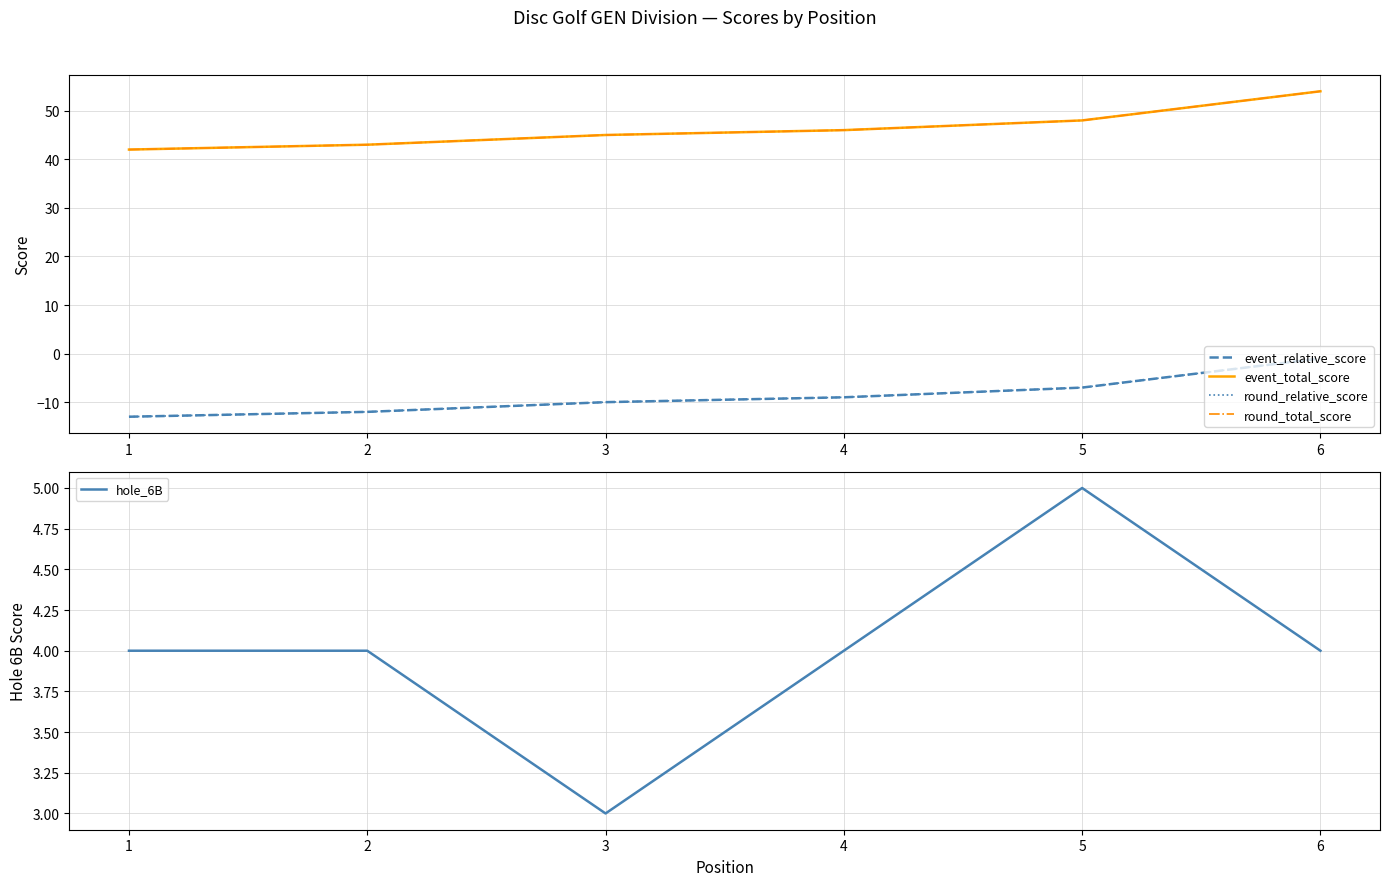

Rank the categories by event_relative_score value from highest to lowest.

6, 5, 4, 3, 2, 1